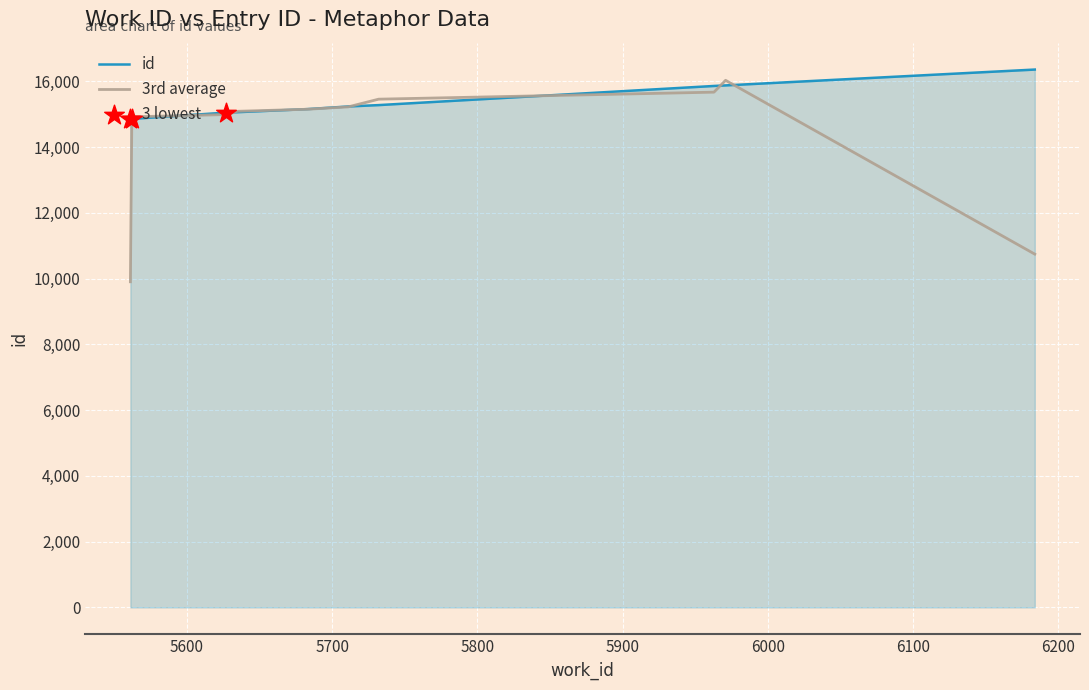

Which series has the widest spread of values?

3rd average